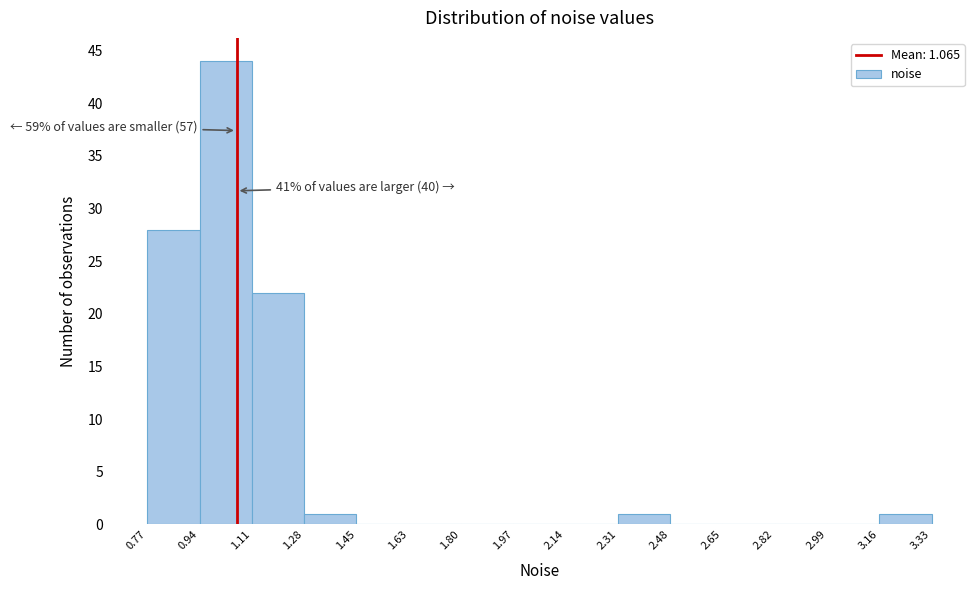

Which range on the x-axis has the tallest bar?

0.94 to 1.11